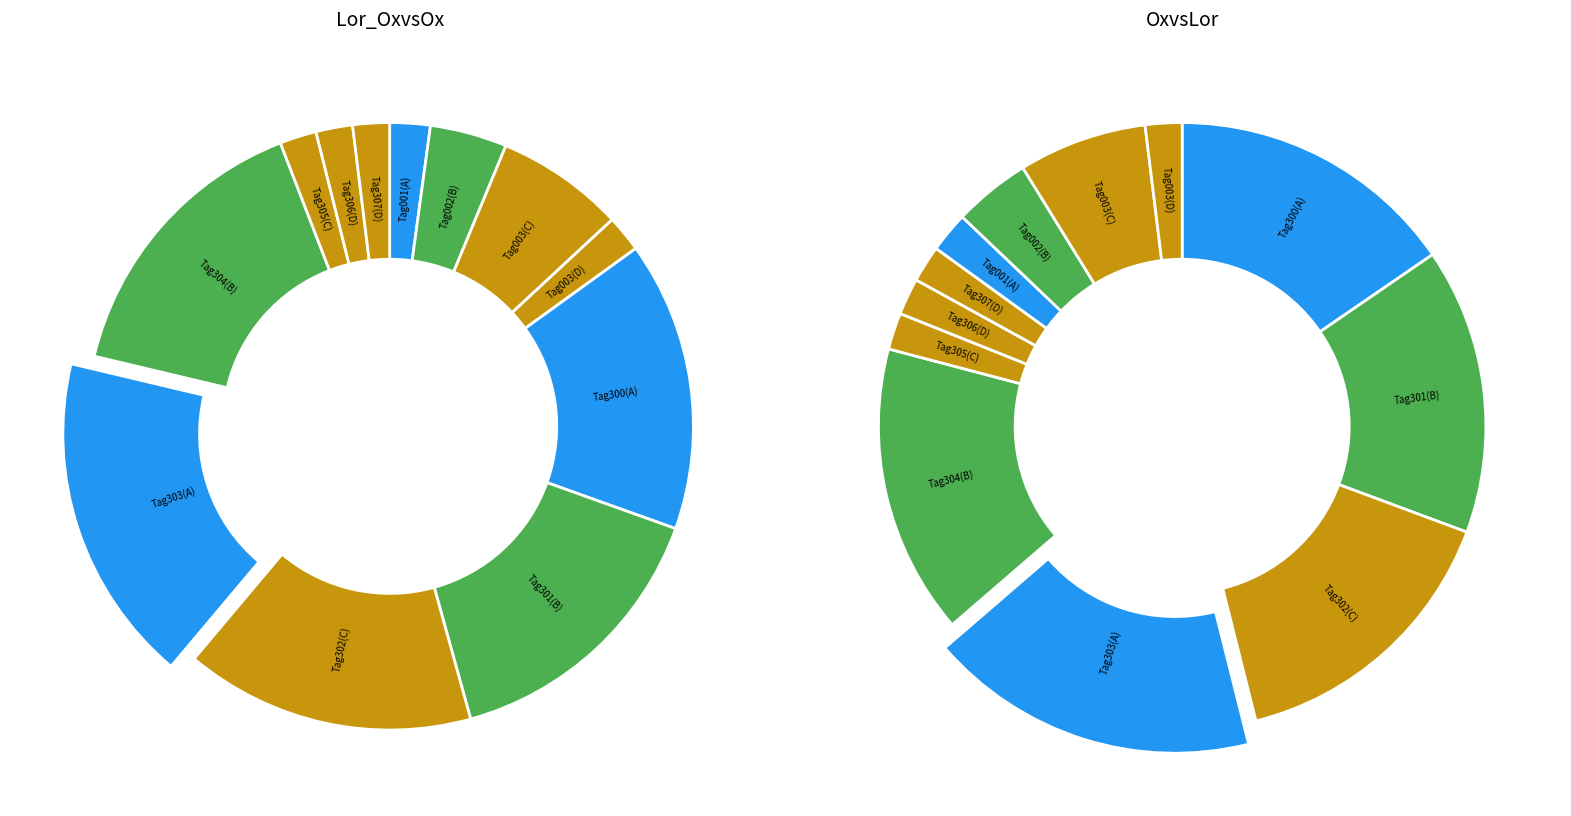

What is the ratio of the value at Tag301_B to the value at Tag302_C?

1.0